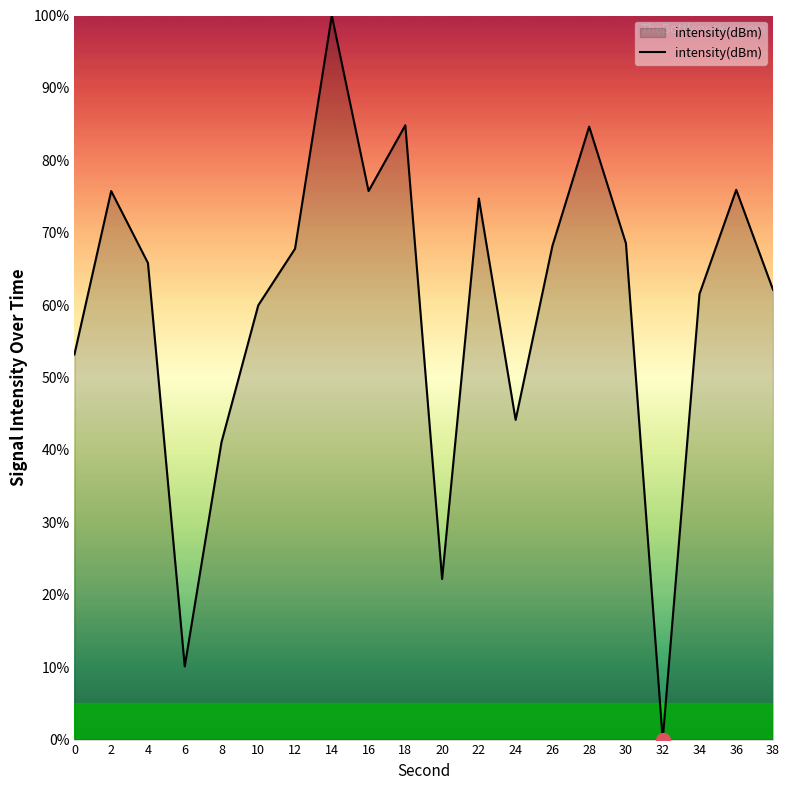

What is the difference between the values at 8 and 12?

26.7